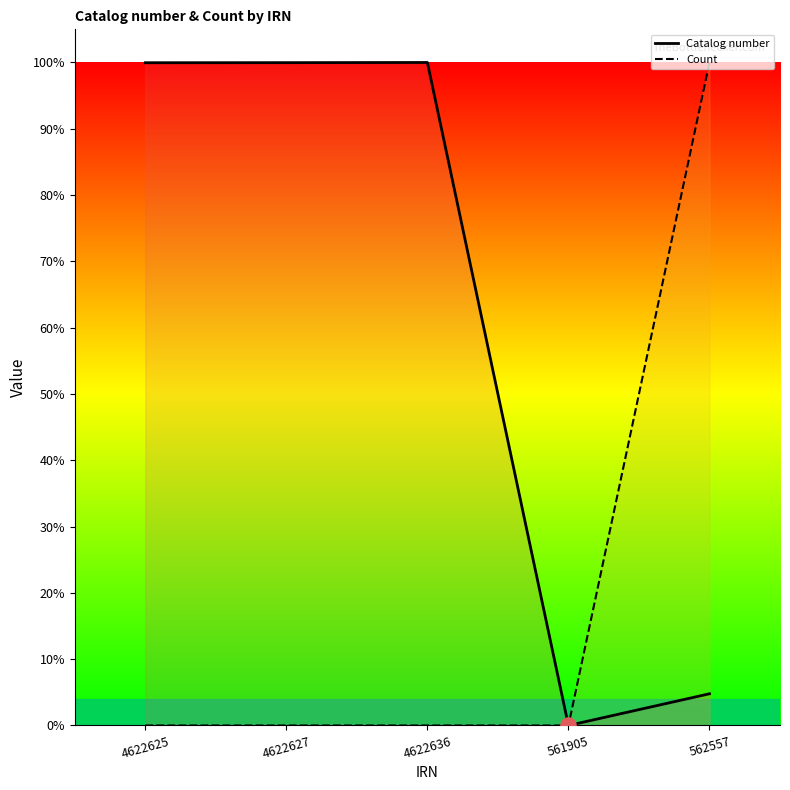

What are all the series names shown in the legend?

Catalog number, Count